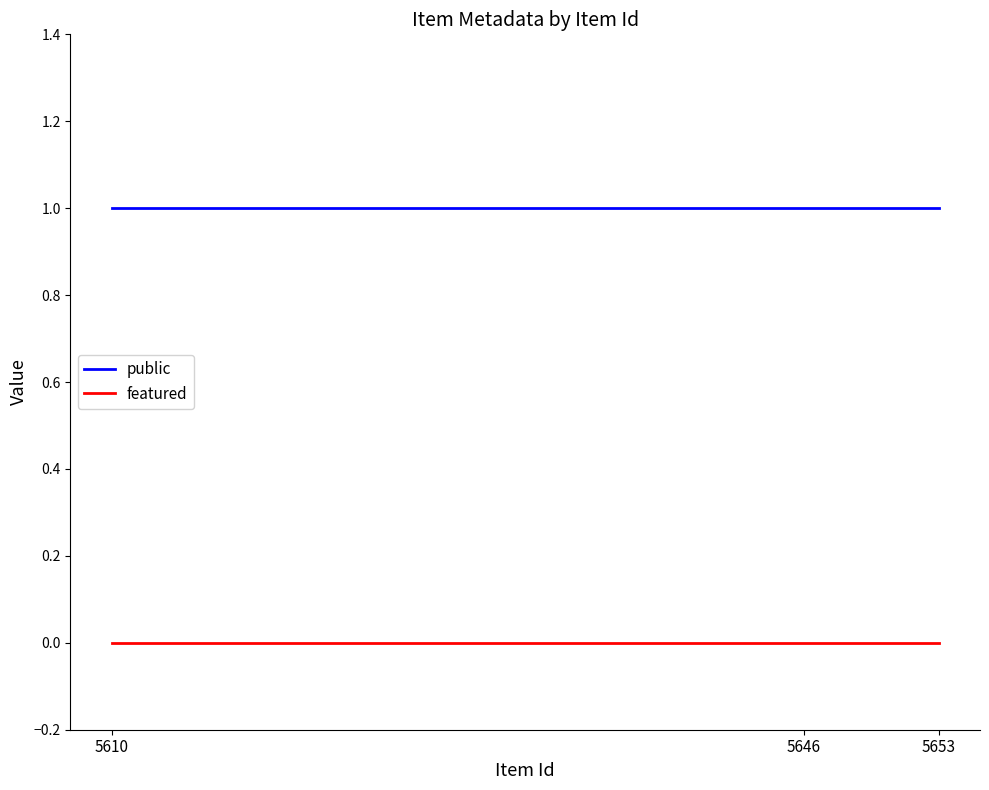

What is the sum of all public values?

3